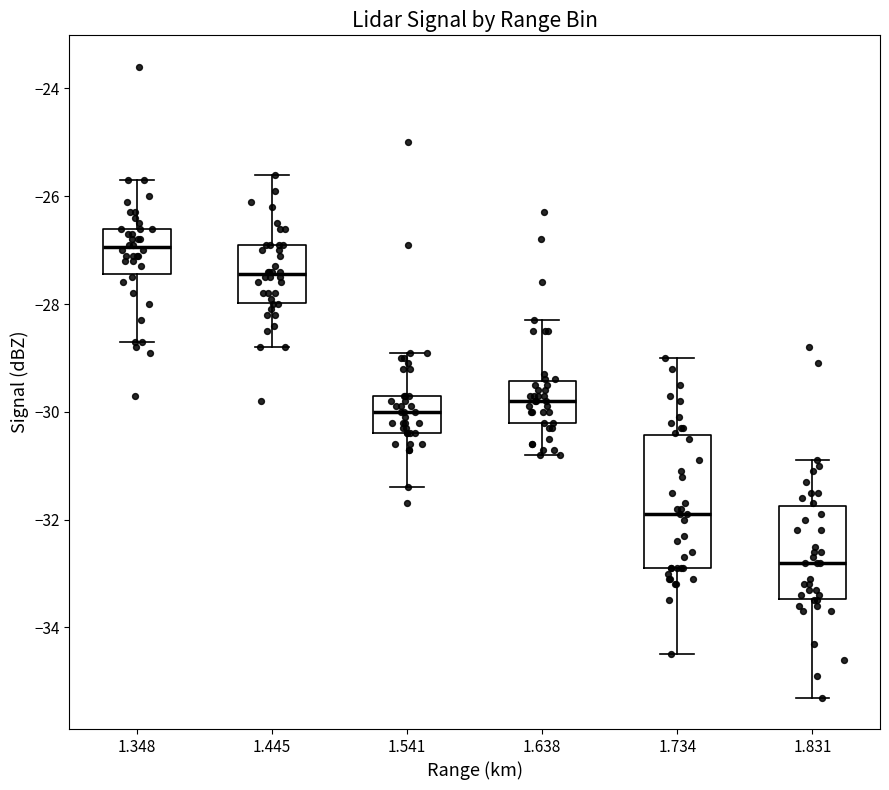

Reading left to right, read every box against the y-axis: the position of its median line, the range the box covers, and the ends of its whiskers. The values are not printed on the chart, so give them approximately, as read against the axis.

1.348: median -27.0, box -27.4 to -26.6, whiskers -28.6 to -25.6
1.445: median -27.4, box -28.0 to -26.8, whiskers -28.8 to -25.6
1.541: median -30.0, box -30.4 to -29.6, whiskers -31.4 to -28.8
1.638: median -29.8, box -30.2 to -29.4, whiskers -30.8 to -28.2
1.734: median -31.8, box -32.8 to -30.4, whiskers -34.4 to -29.0
1.831: median -32.8, box -33.4 to -31.8, whiskers -35.2 to -30.8